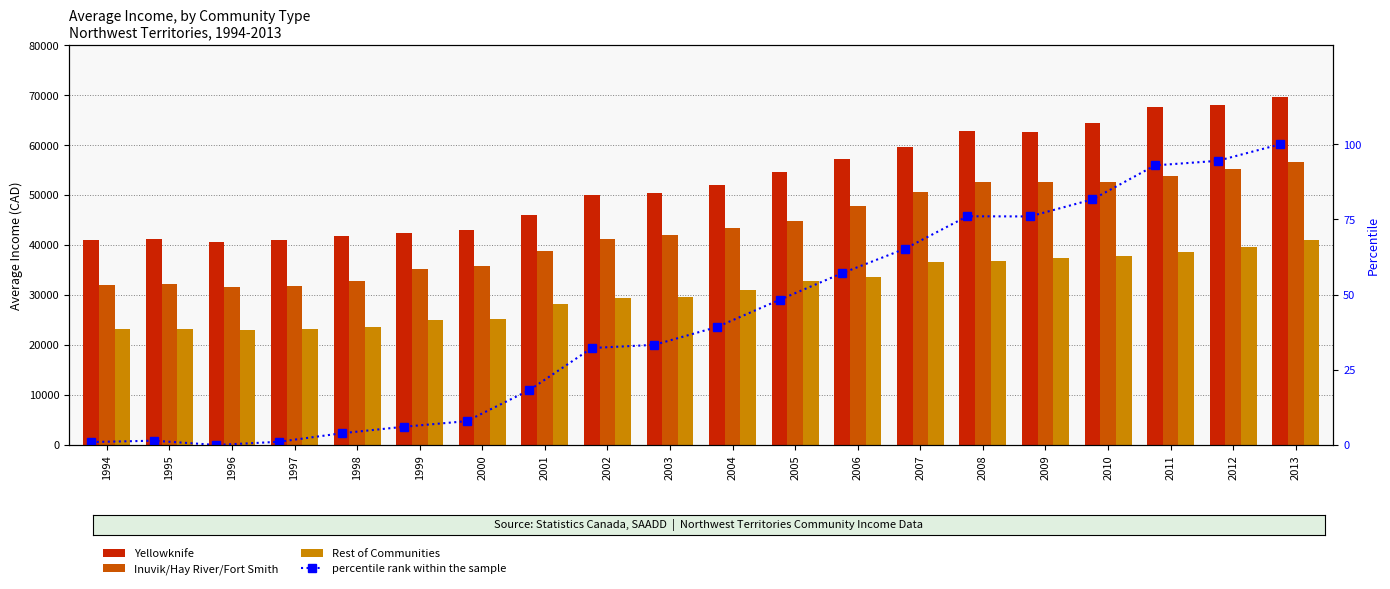

What is the value of the Inuvik/Hay River/Fort Smith bar at the 9th from the left?

41262.7